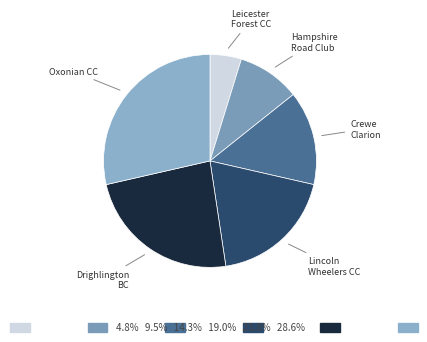

Which has a higher value, Drighlington BC or Leicester Forest CC?

Drighlington BC